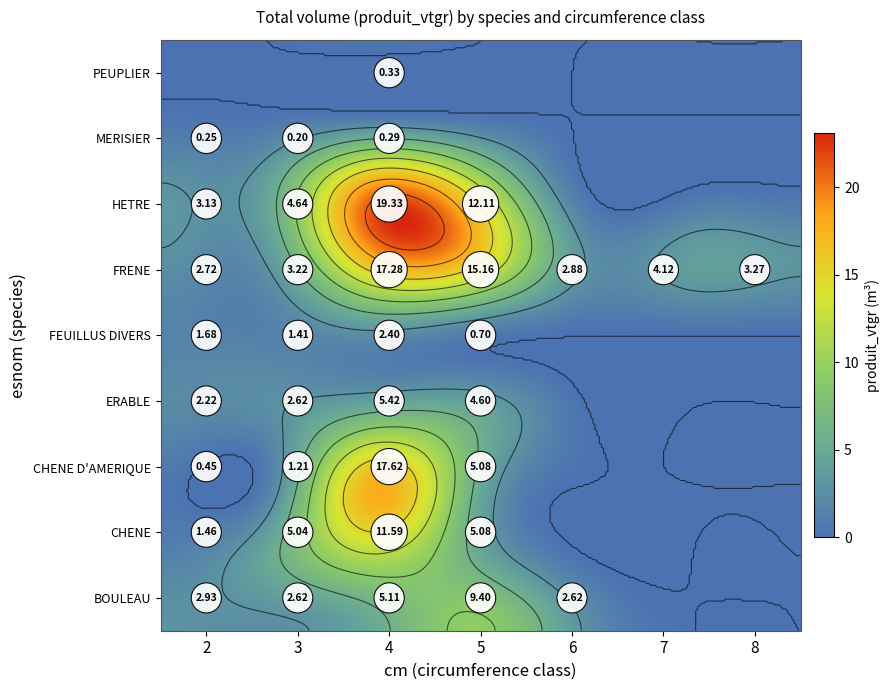

What is the sum of all BOULEAU values?

22.7